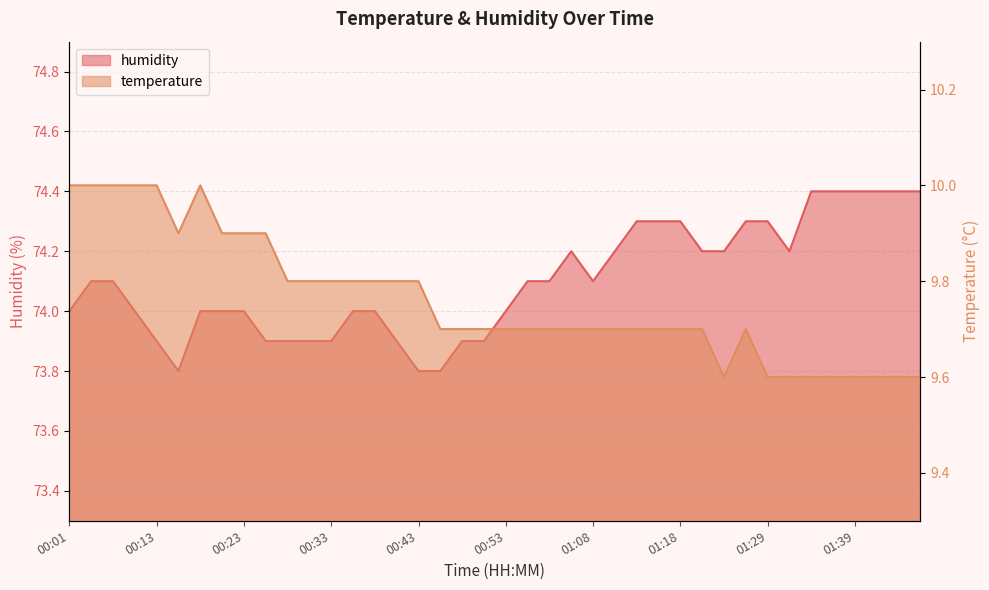

Read the temperature value at 00:56.

9.7